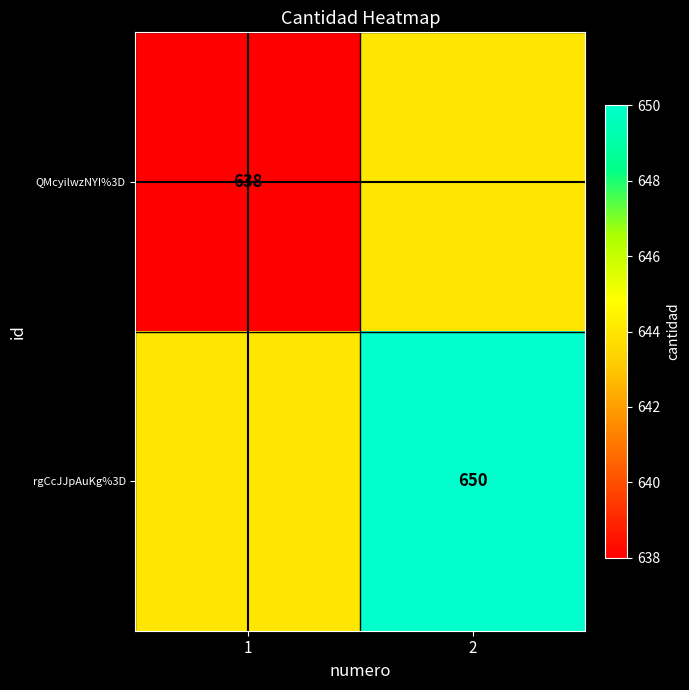

What is the spread (max minus min) of values at 2?

6